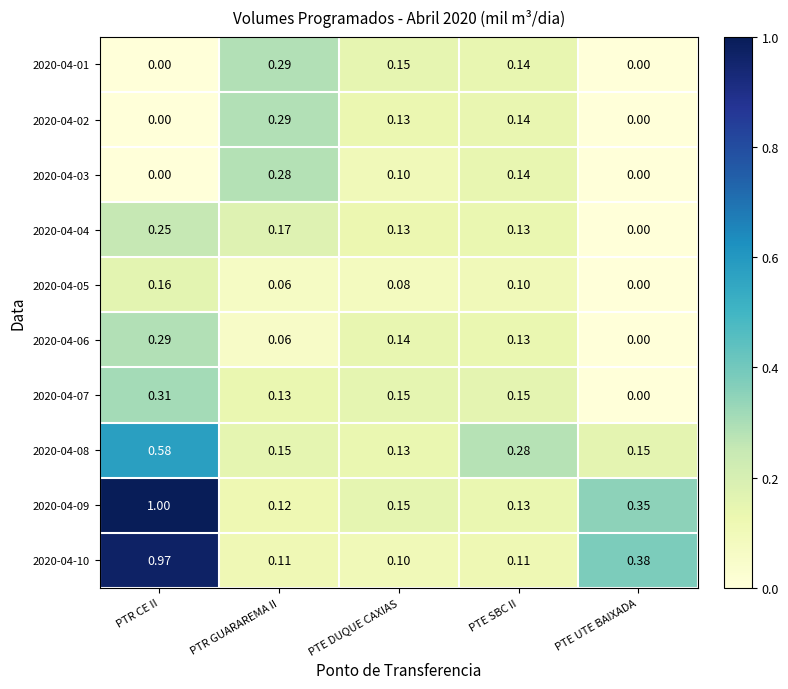

At which category is the sum across all series the highest?

PTR CE II